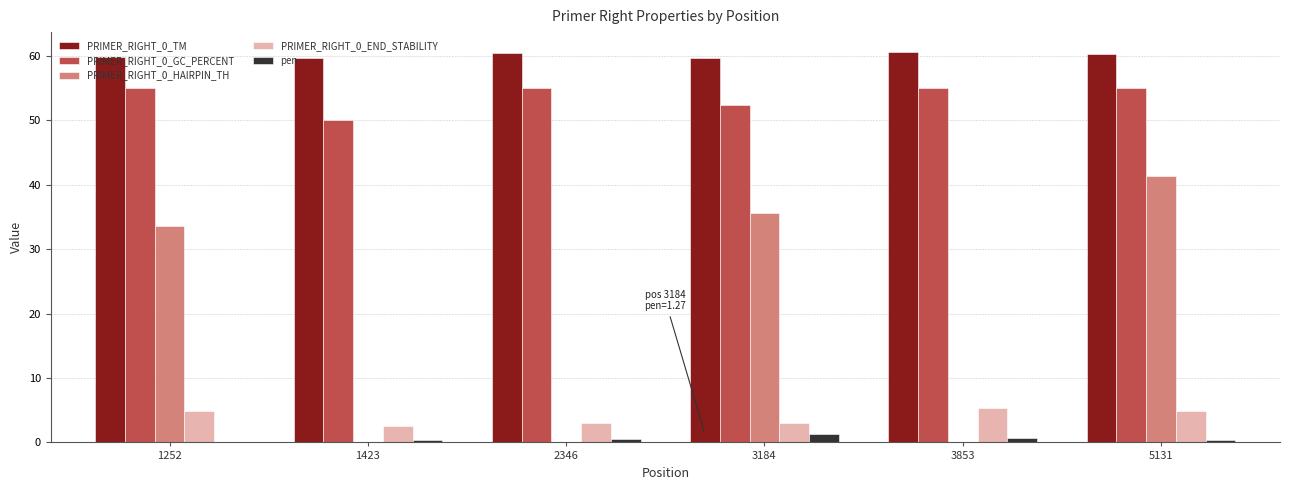

What is the total value across all series at 2346?

119.0